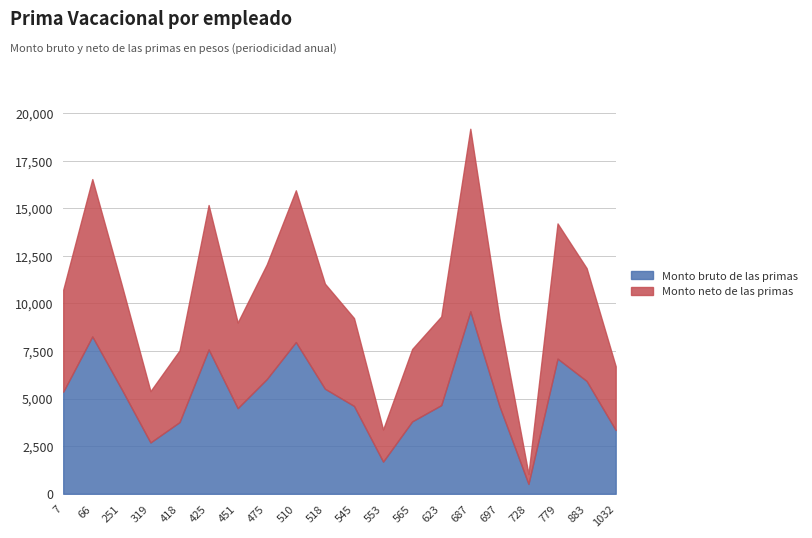

How many interior local peaks does the Monto bruto de las primas series have?

5